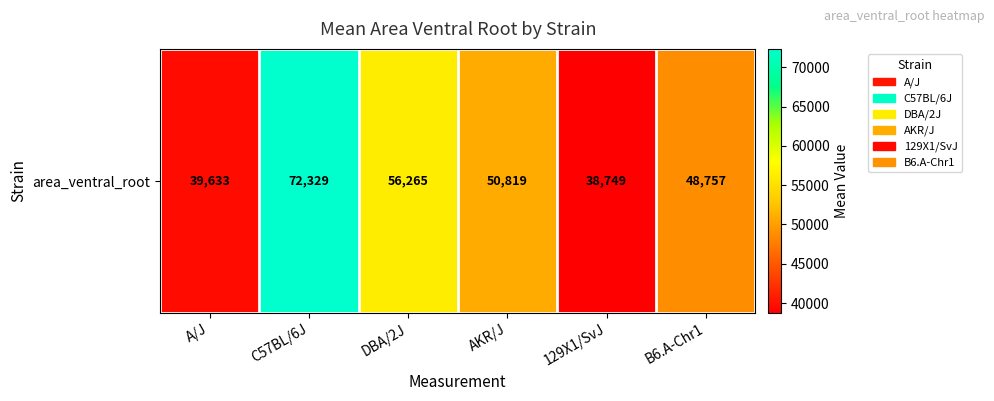

The chart shows a value of 51640 at A/J. True or false?

False